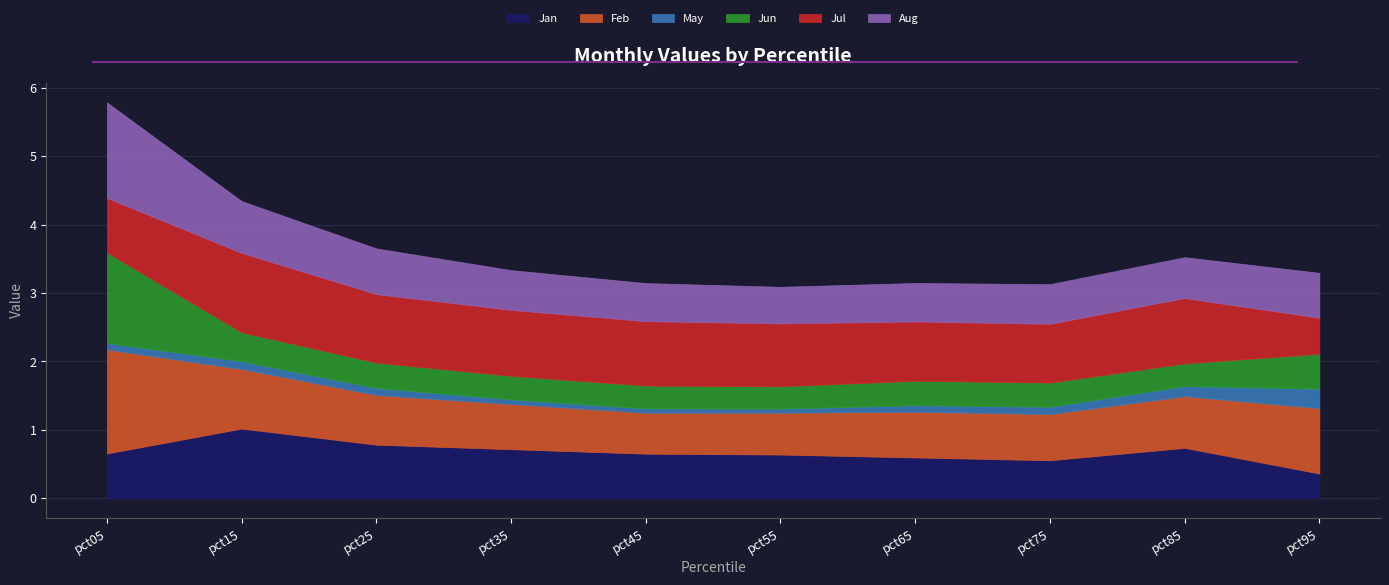

What is the value of the Jun point at the 3rd from the left?

0.4